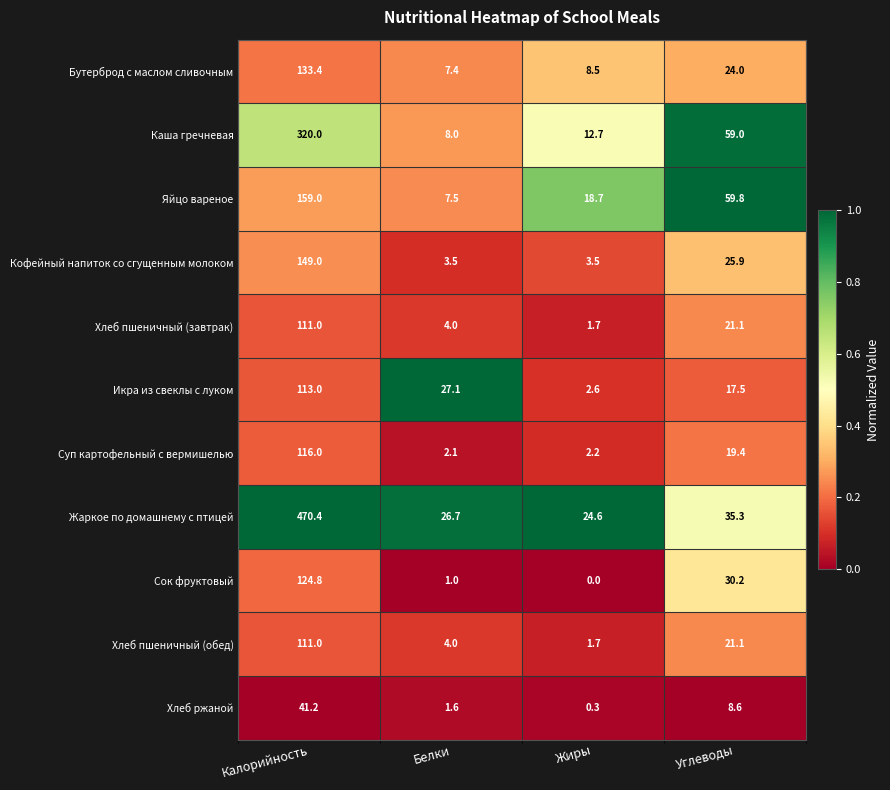

List the labels in order of Хлеб ржаной value, smallest first.

Жиры, Белки, Углеводы, Калорийность